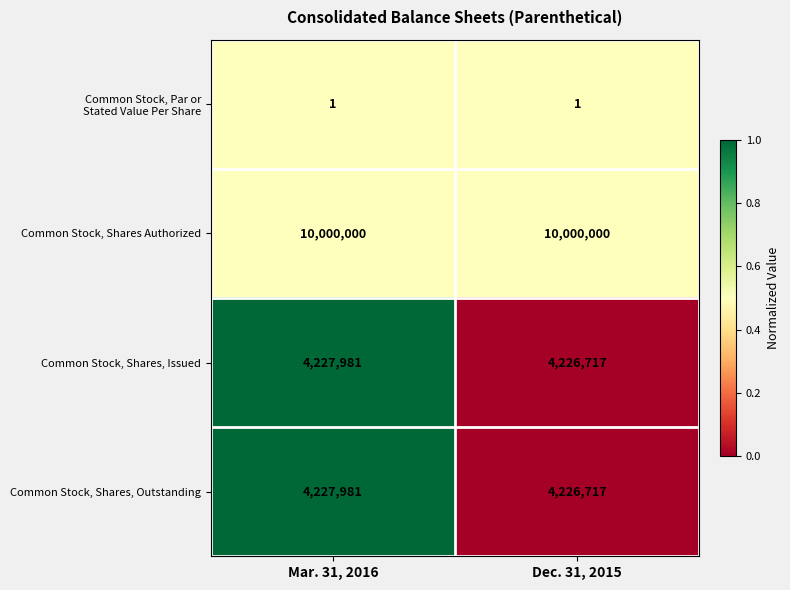

What is the sum of the Common Stock, Shares Authorized values at Dec. 31, 2015 and Mar. 31, 2016?

20000000